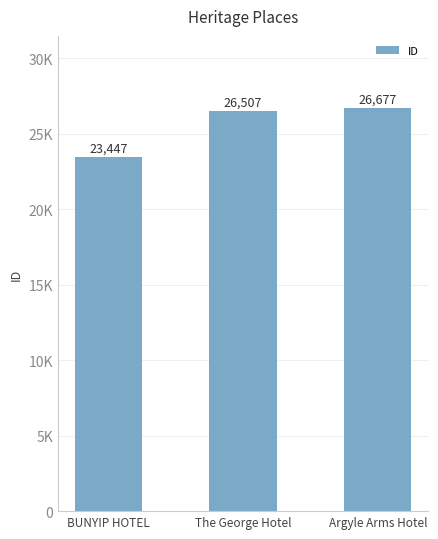

The value at The George Hotel is 40013. True or false?

False